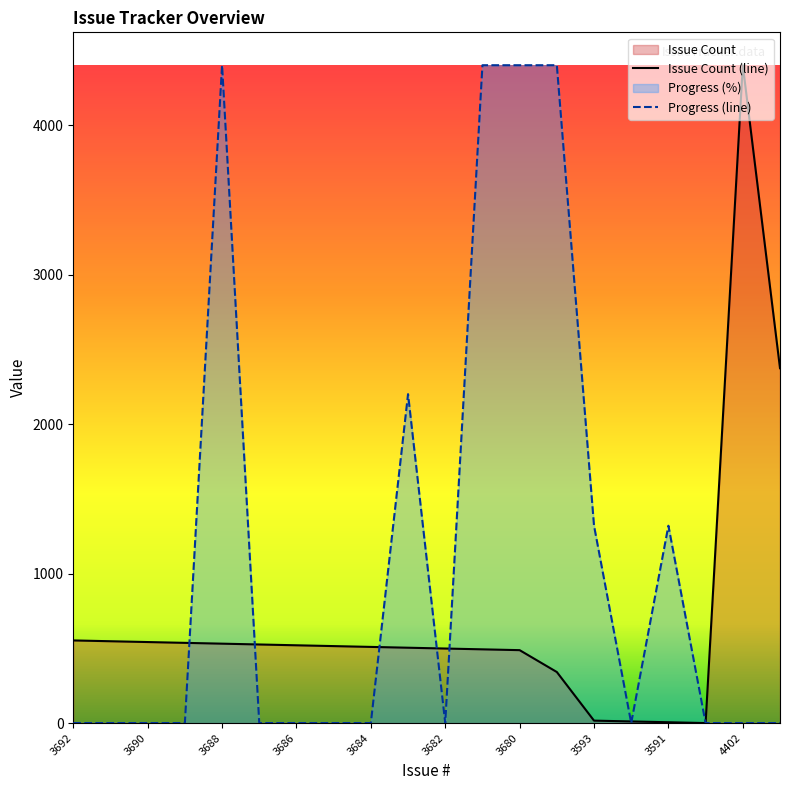

True or false: Progress (line) and Issue Count (line) cross at least once.

True